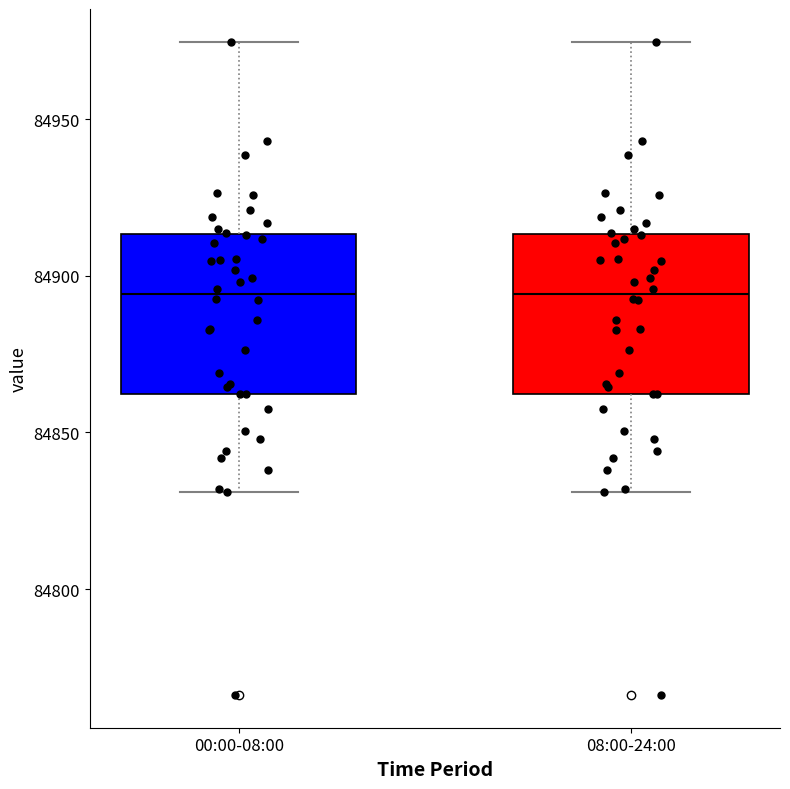

Reading left to right, read every box against the y-axis: the position of its median line, the range the box covers, and the ends of its whiskers. The values are not printed on the chart, so give them approximately, as read against the axis.

00:00-08:00: median 84895, box 84860 to 84915, whiskers 84830 to 84975
08:00-24:00: median 84895, box 84860 to 84915, whiskers 84830 to 84975